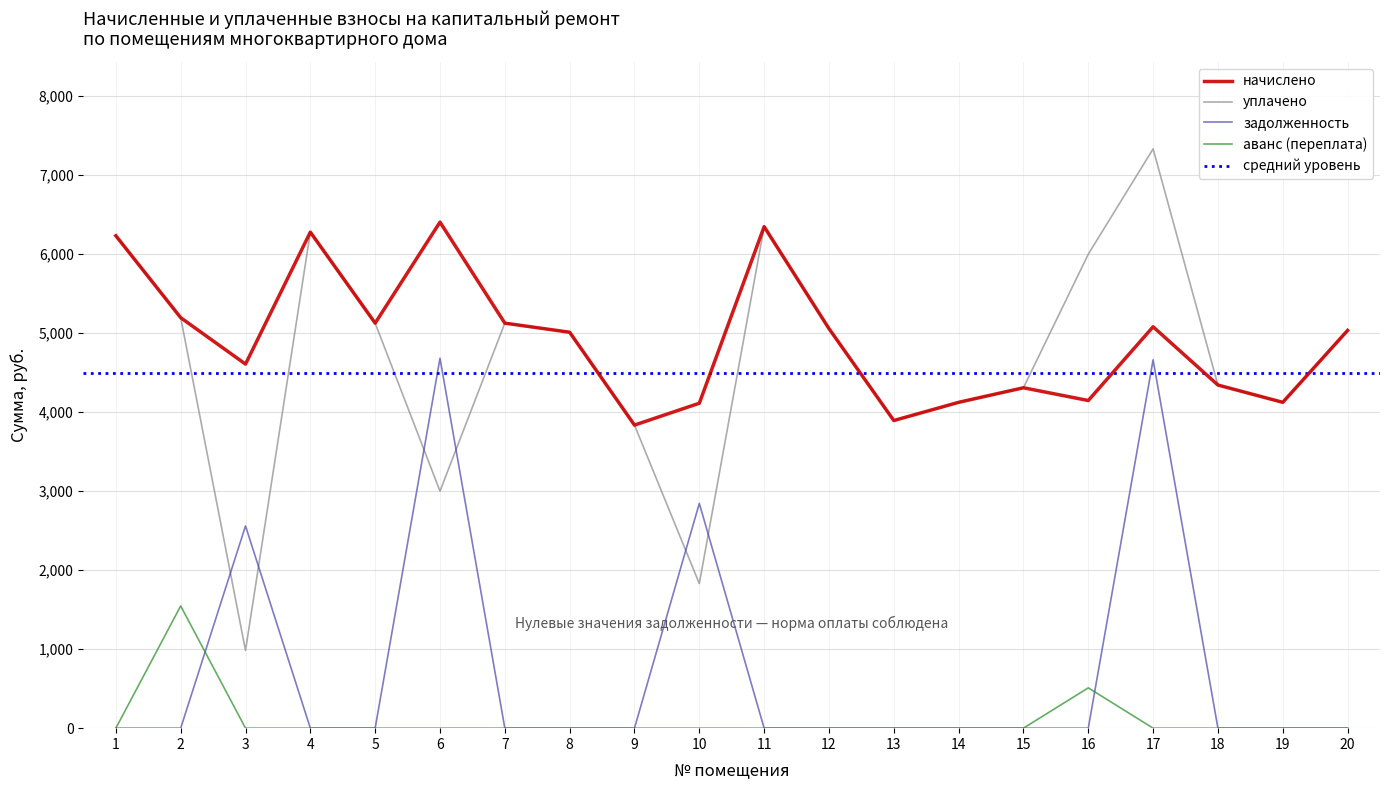

The value of уплачено at 16 is 1952.3. True or false?

False